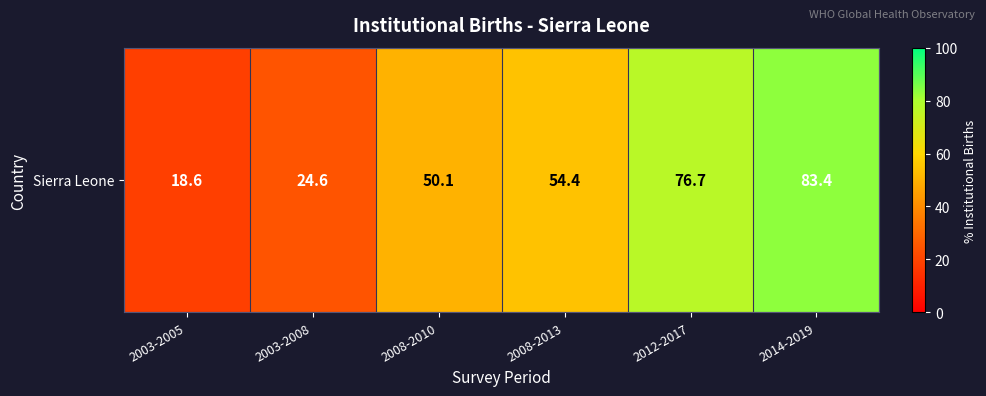

What is the change in value from 2012-2017 to 2014-2019?

+6.7